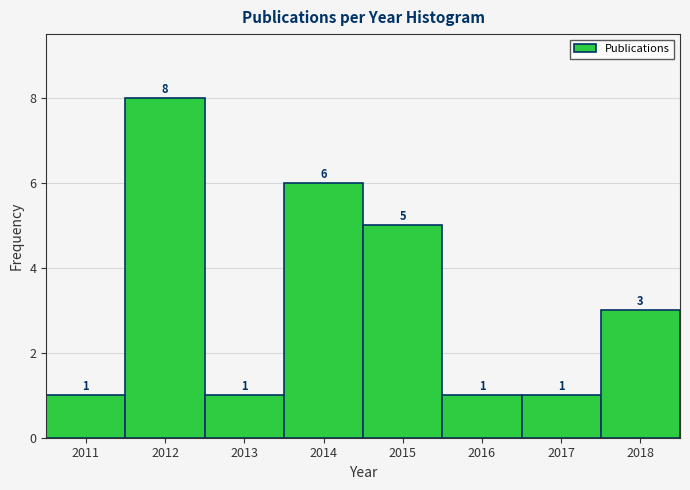

Reading left to right, extract all data points from this chart.

1	8	1	6	5	1	1	3